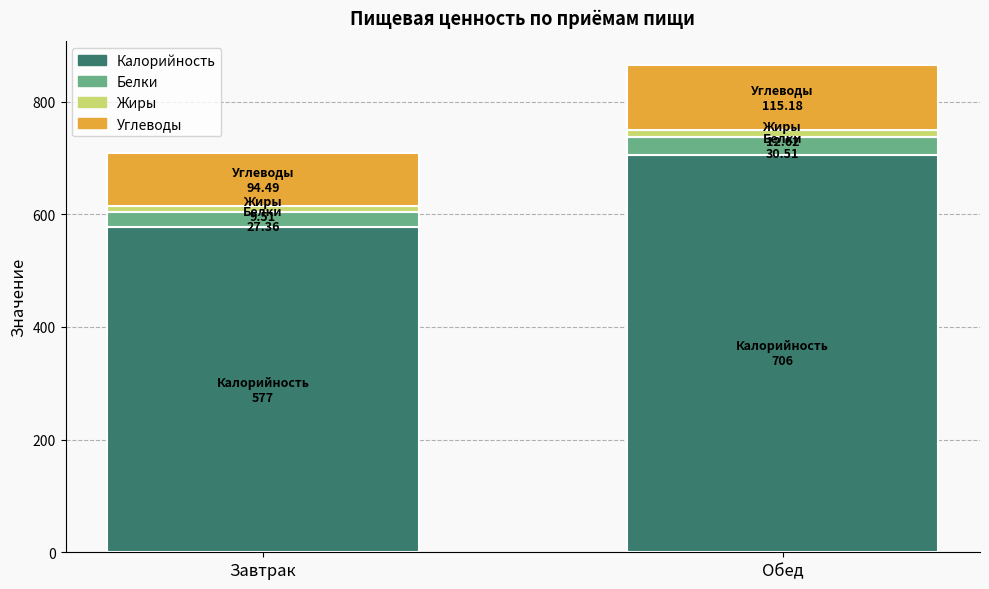

At which label is Калорийность closest to 641?

Завтрак